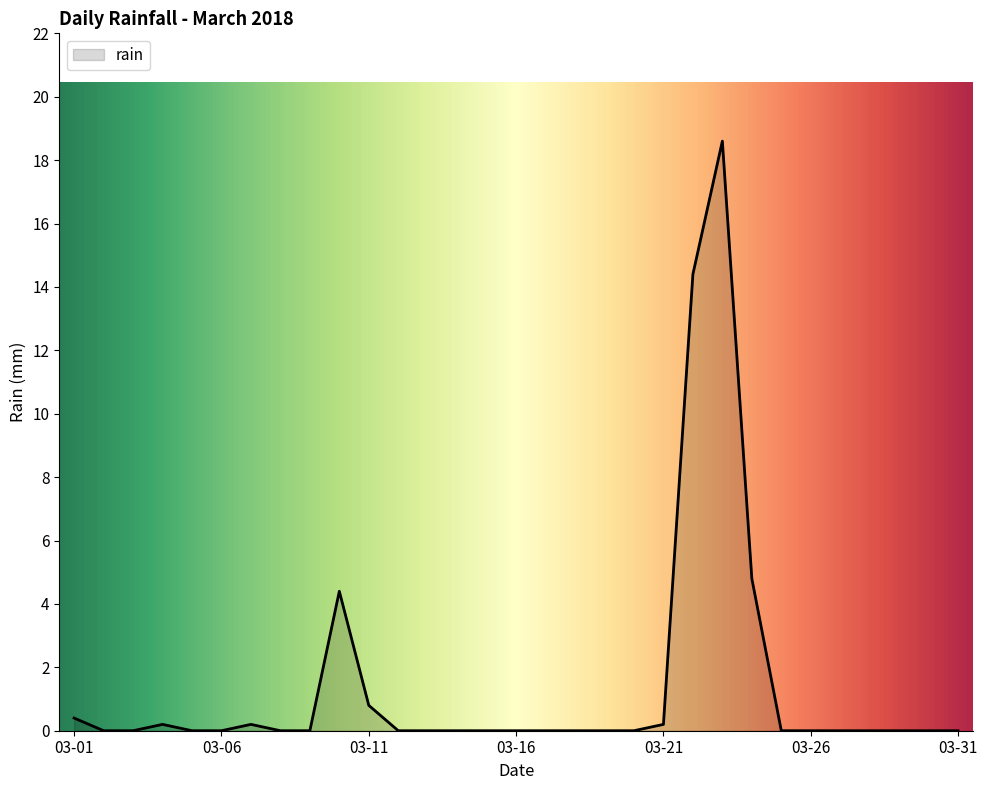

What is the difference between the maximum and minimum values?

18.6